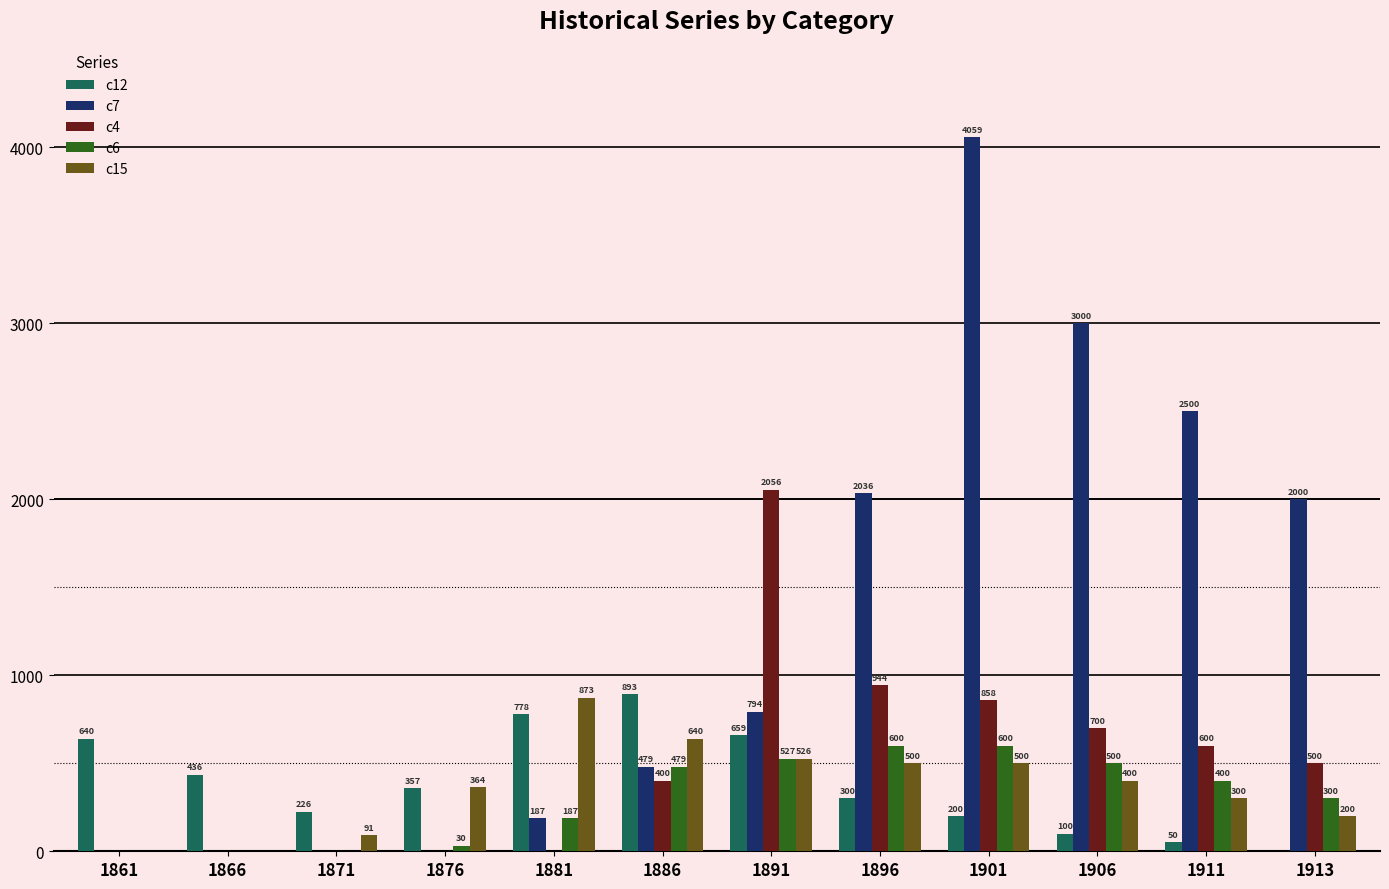

At which category is the sum across all series the highest?

1901